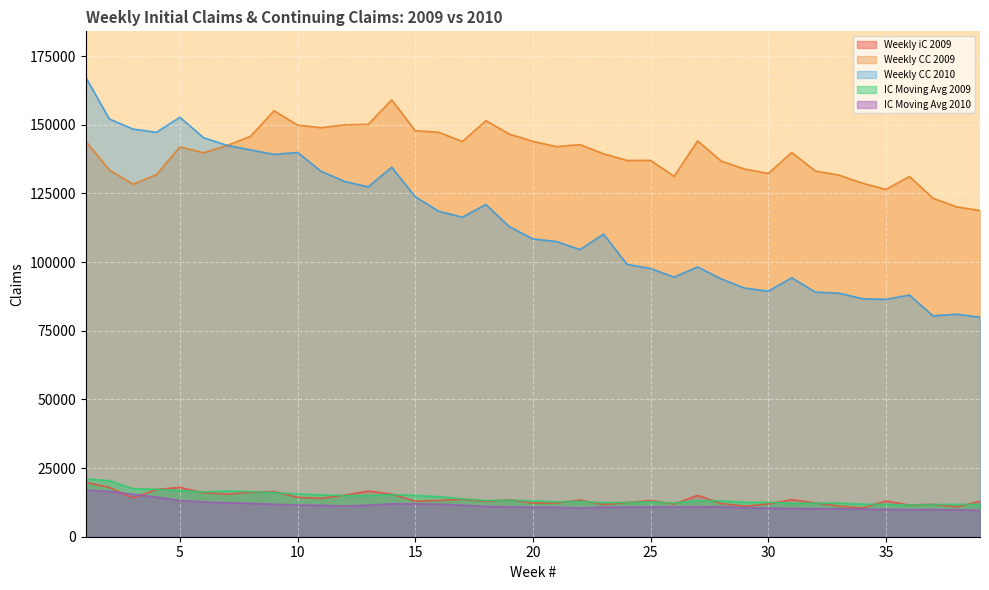

After their last crossing, which series has the higher values: IC Moving Avg 2009 or Weekly iC 2009?

Weekly iC 2009